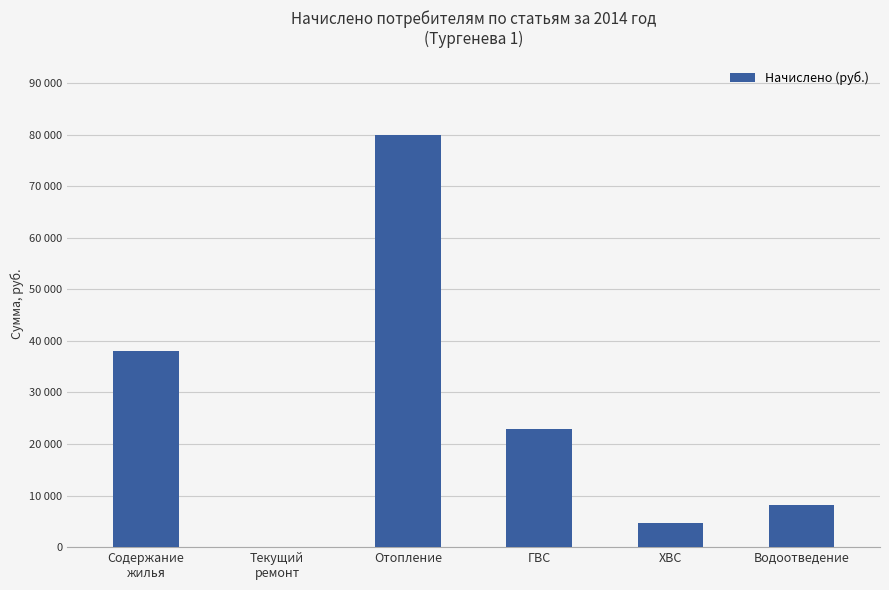

Reading left to right, what are all the values shown in this chart?

Содержание
жилья=38124.5	Текущий
ремонт=0.0	Отопление=80047.8	ГВС=22837.6	ХВС=4626.9	Водоотведение=8252.9